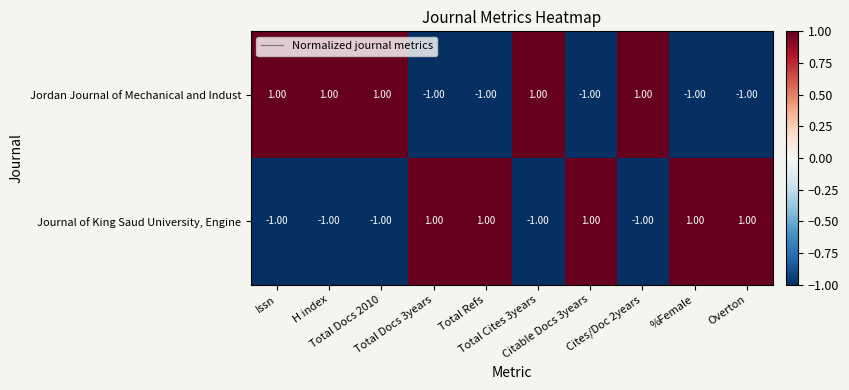

Rank the series at Total Docs 2010 from lowest to highest value.

Journal of King Saud University, Engine, Jordan Journal of Mechanical and Indust